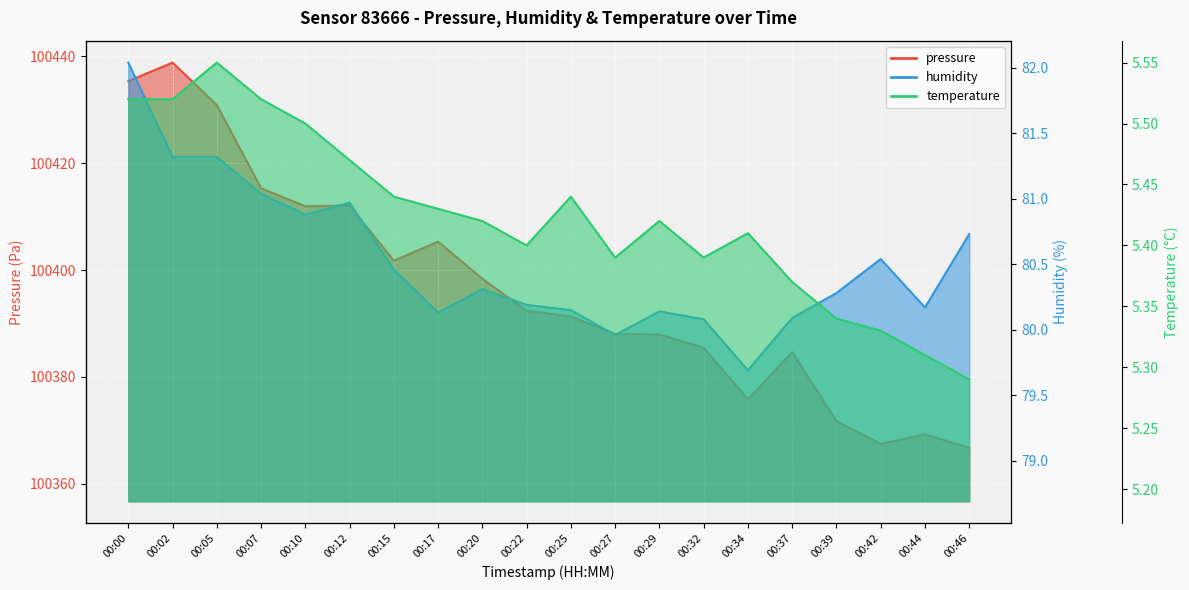

What is the difference between the temperature values at 00:25 and 00:27?

0.1